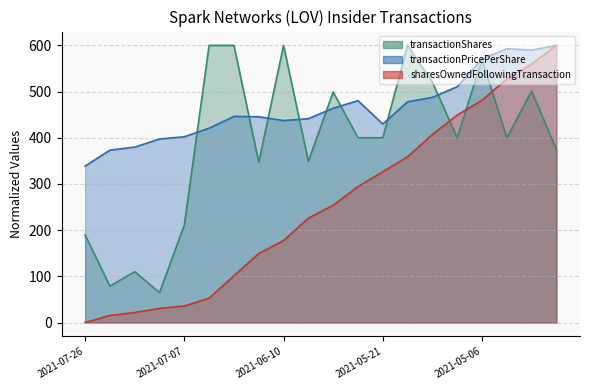

After their last crossing, which series has the higher values: sharesOwnedFollowingTransaction or transactionShares?

sharesOwnedFollowingTransaction